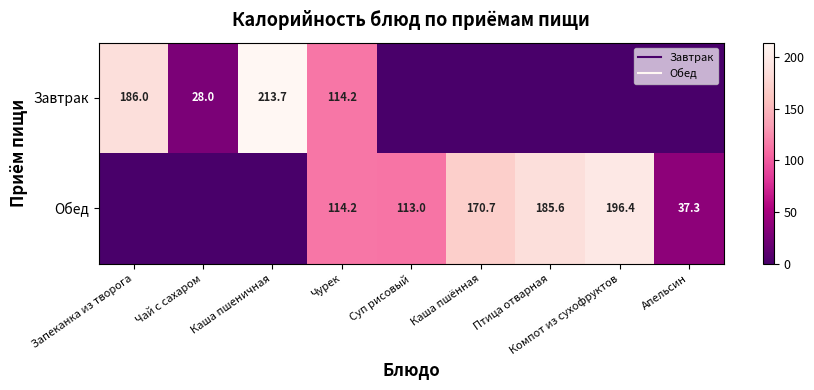

Which series changed the most between Чай с сахаром and Каша пшеничная?

Завтрак